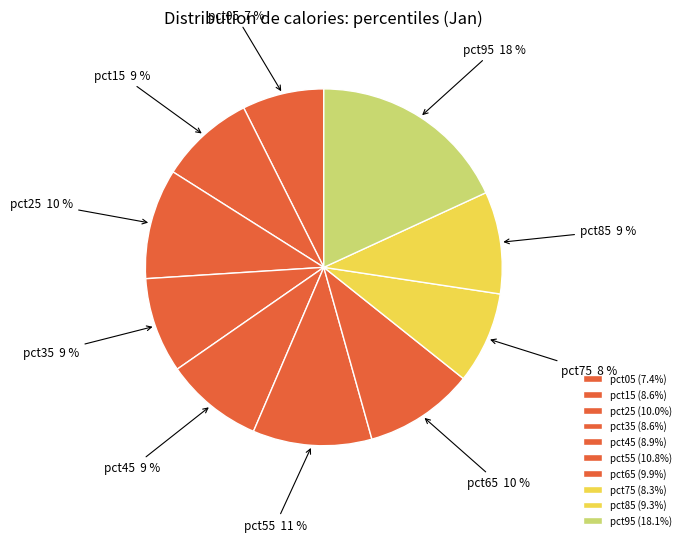

Which has a higher value, pct65 or pct05?

pct65